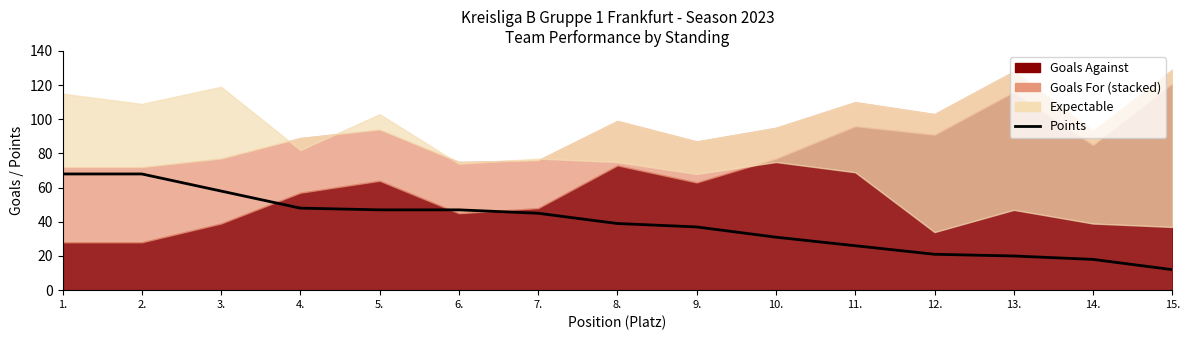

Is it true that the value at 10. is 31?

True